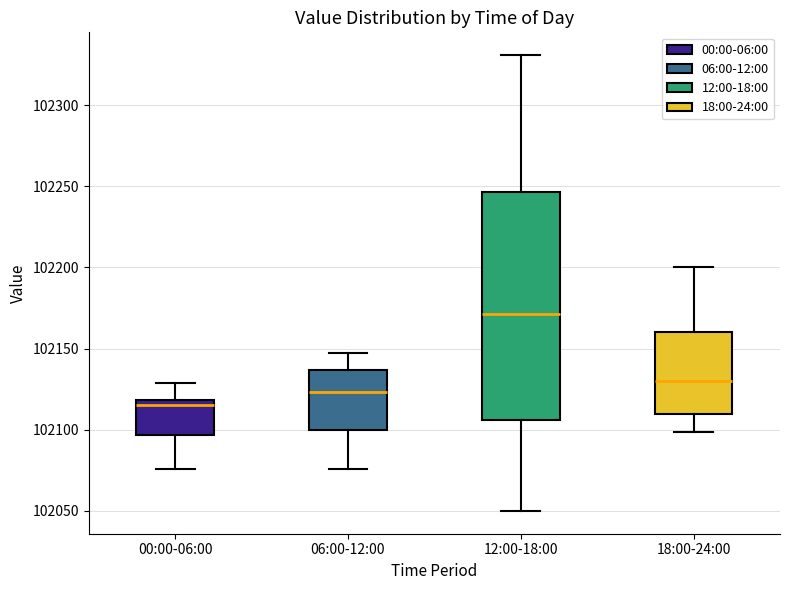

Which box has the highest median line?

12:00-18:00